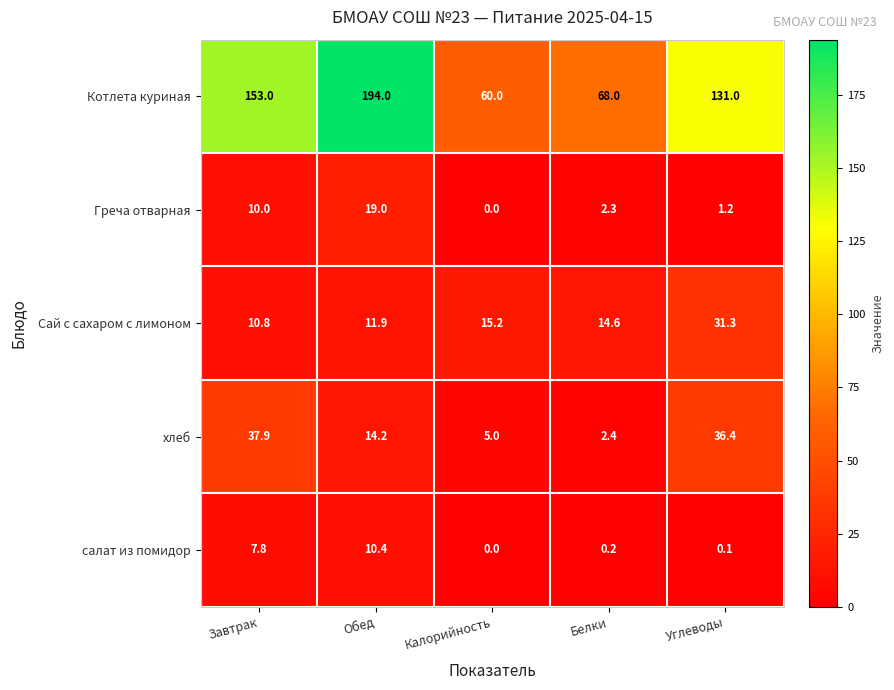

What is the difference between the highest and lowest values at Обед?

183.6